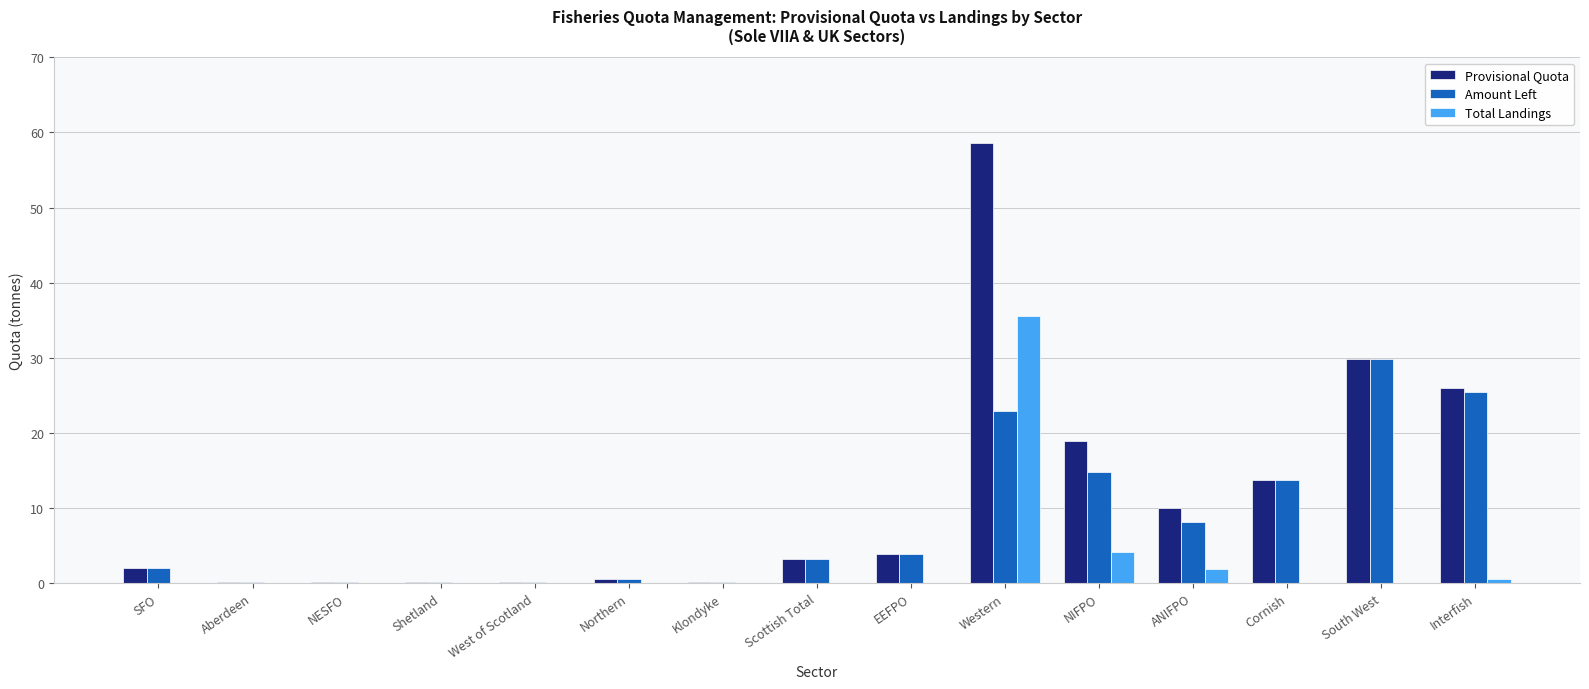

Is it true that Total Landings equals 1.0 at NIFPO?

False